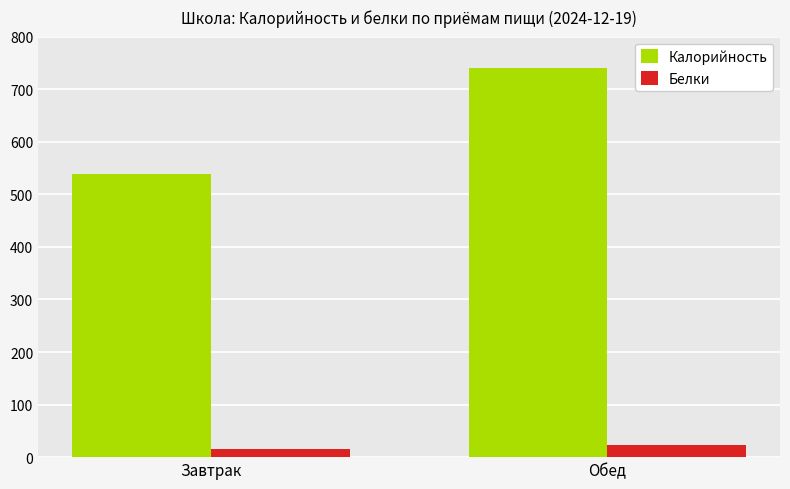

Count the number of data series in this chart.

2